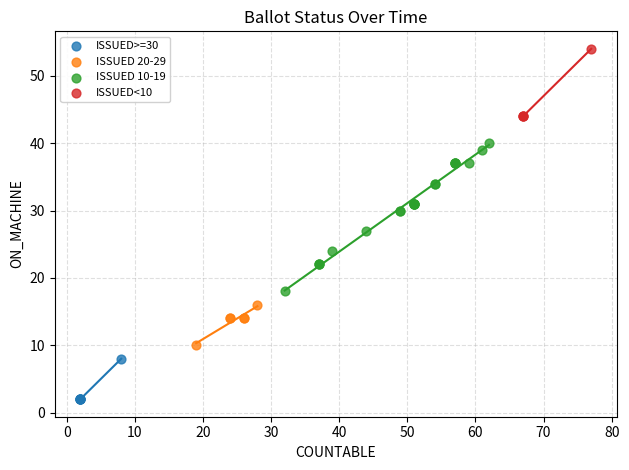

Which series contains the lowest Y value?

ISSUED>=30